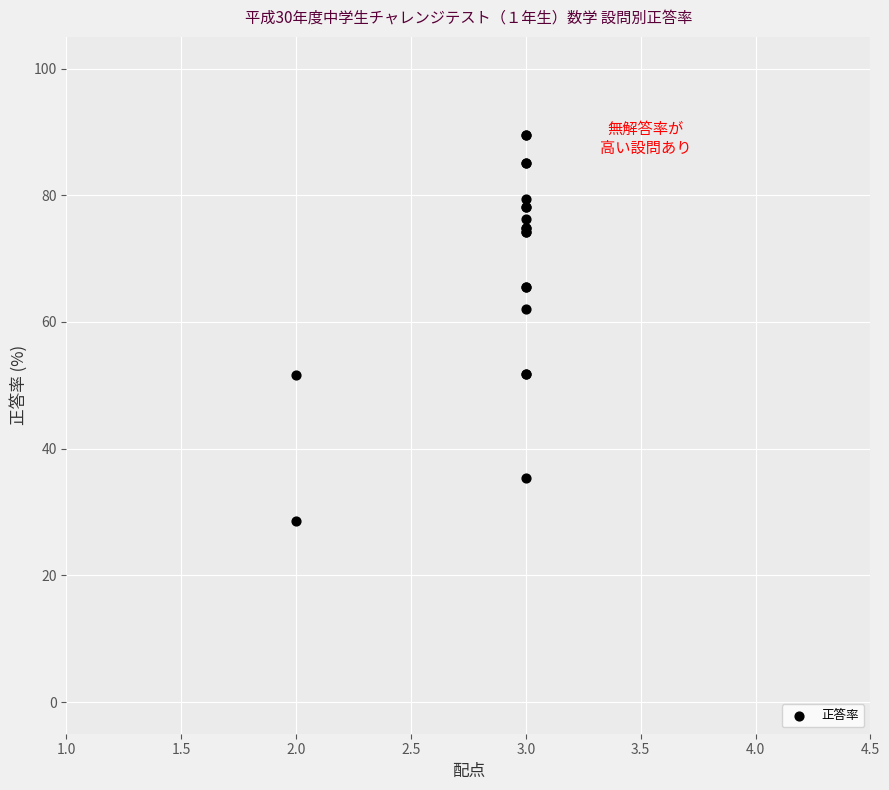

What Y value in the scatter plot is closest to 59?

62.0